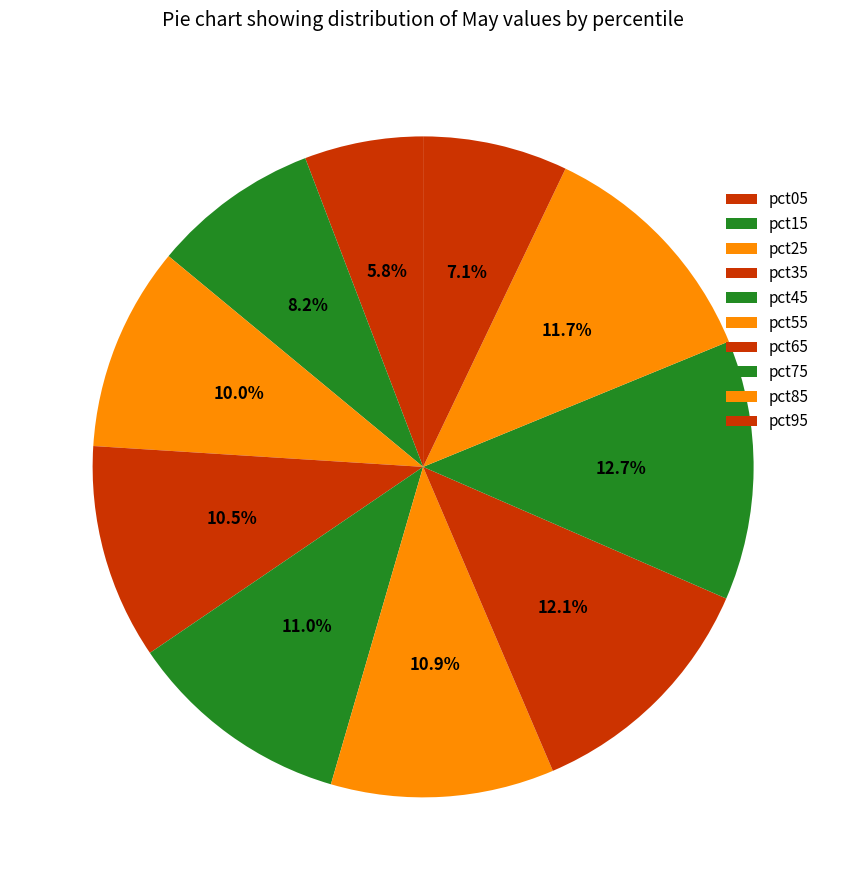

How many segments does this pie chart have?

10